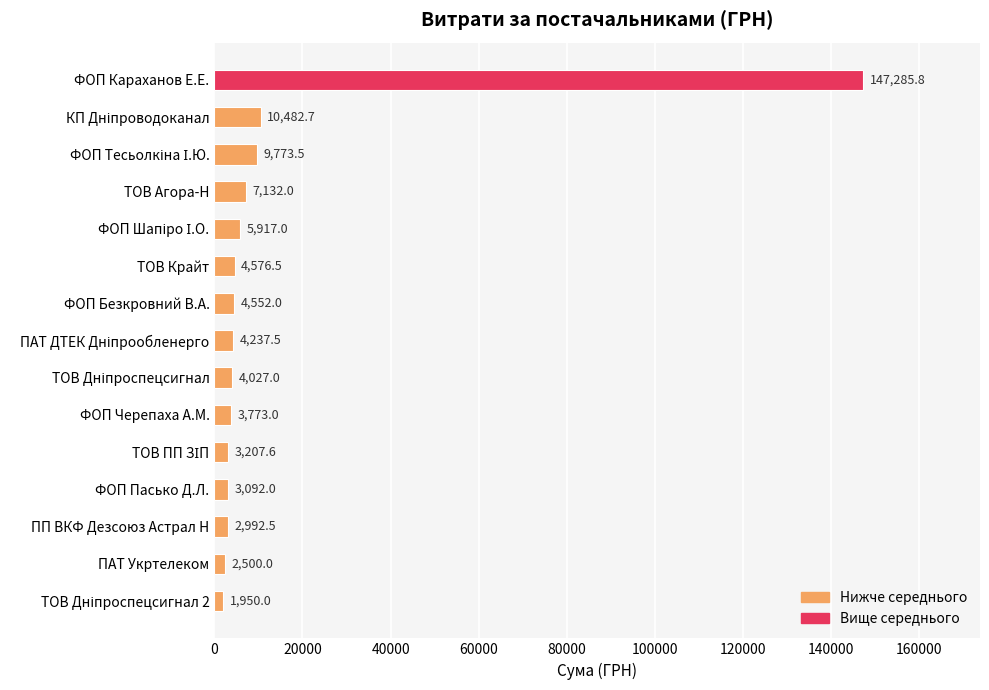

What is the difference between the maximum and minimum values?

145335.8